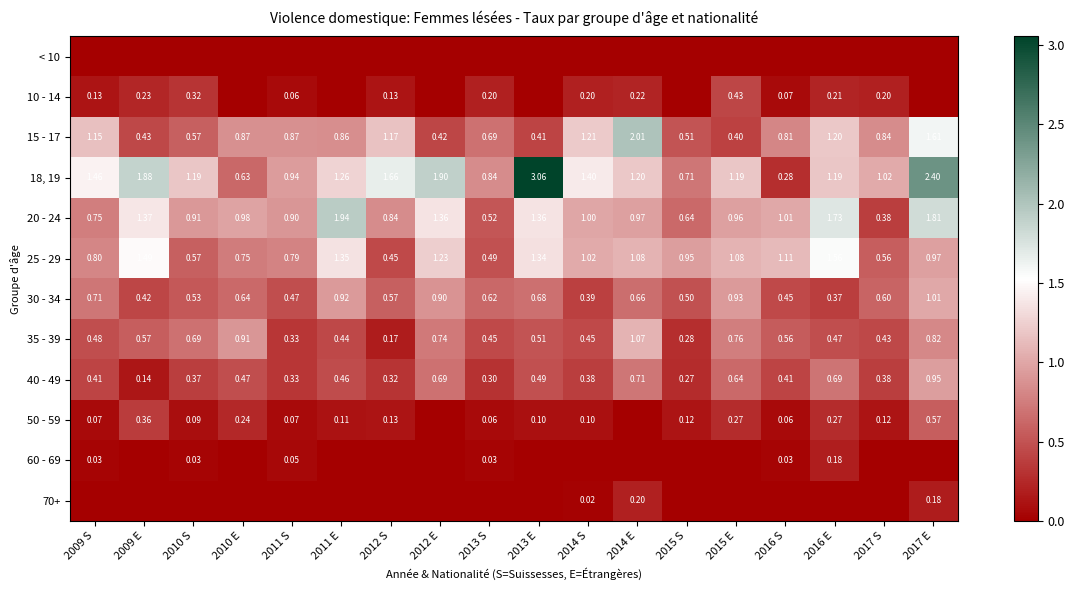

What is the difference between the highest and lowest values at 2014 S?

1.4